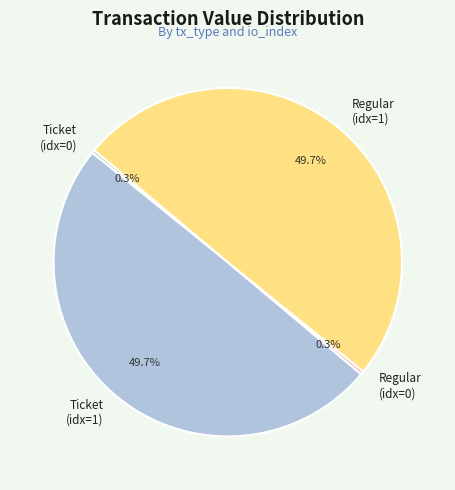

Is the sum of Ticket (idx=0) and Regular (idx=0) greater than half?

No